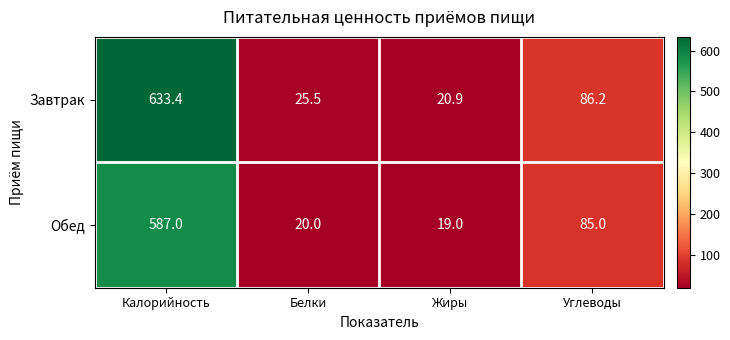

The Обед series shows 19.0 at Жиры. True or false?

True